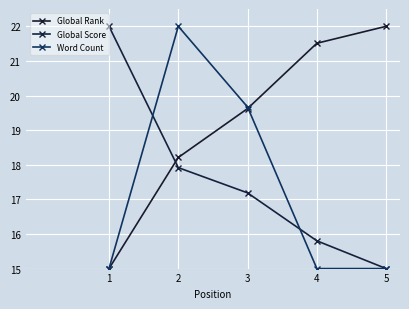

What is the value of the Global Rank point at the 3rd from the left?

19.6